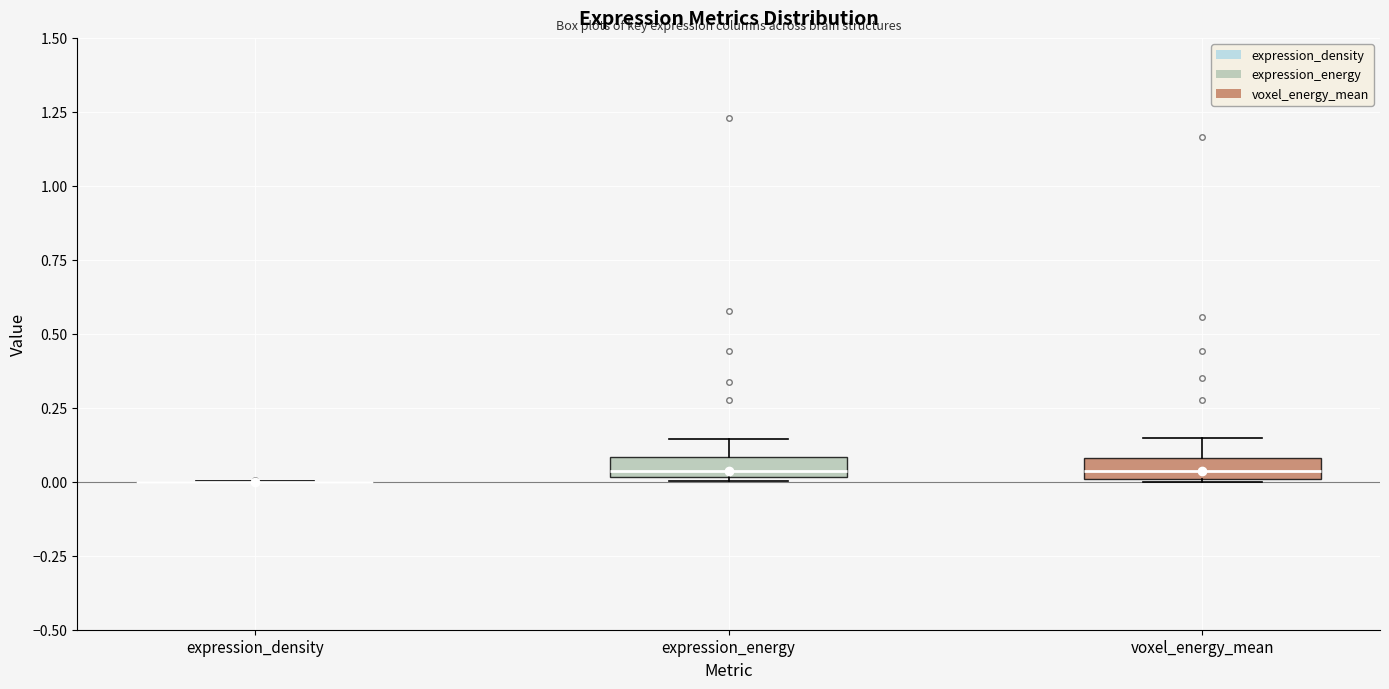

Where is the lower edge of the box for voxel_energy_mean on the y-axis? The values are not printed on the chart, so give them approximately, as read against the axis.

0.00